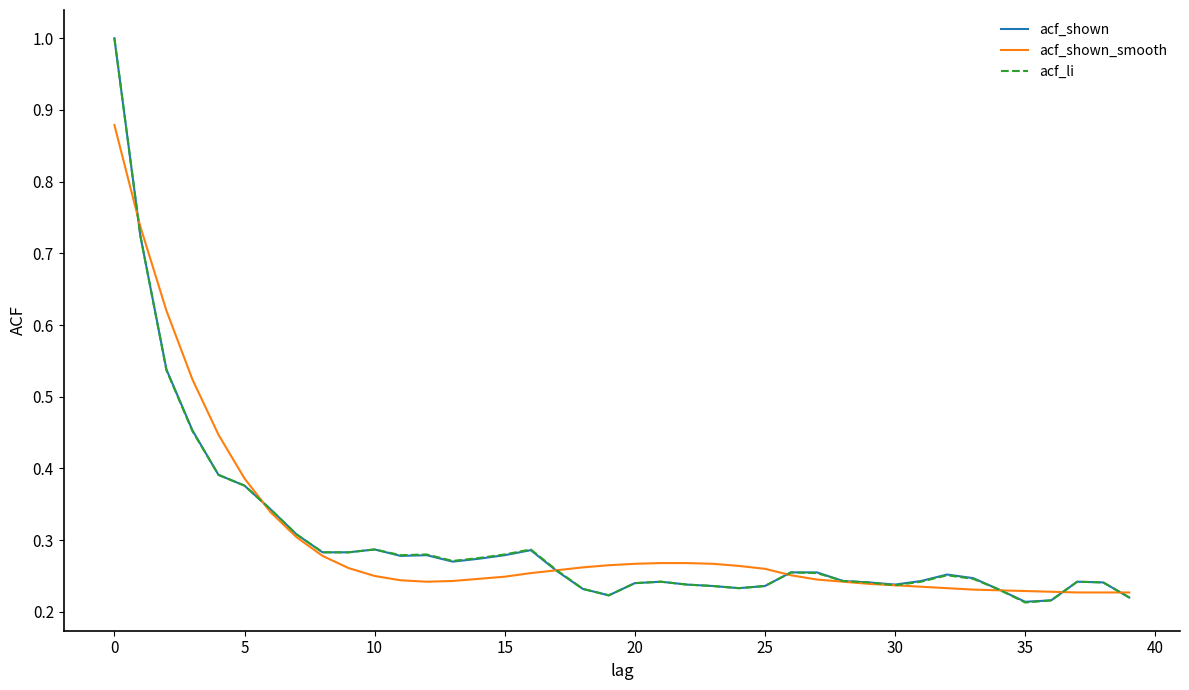

What is the maximum value shown in the chart?

1.0